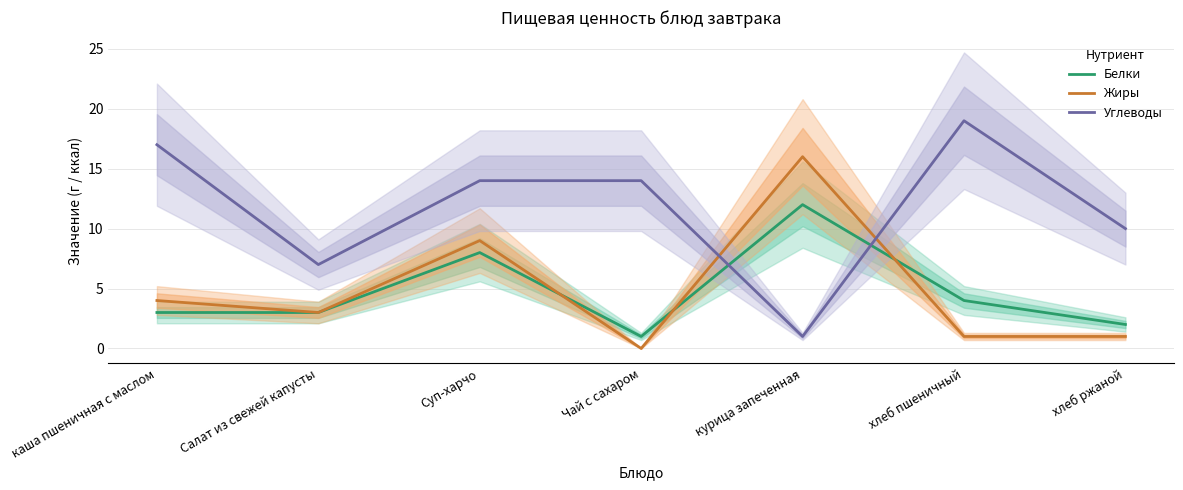

Between which two adjacent categories do Белки and Углеводы first intersect?

Чай с сахаром and курица запеченная